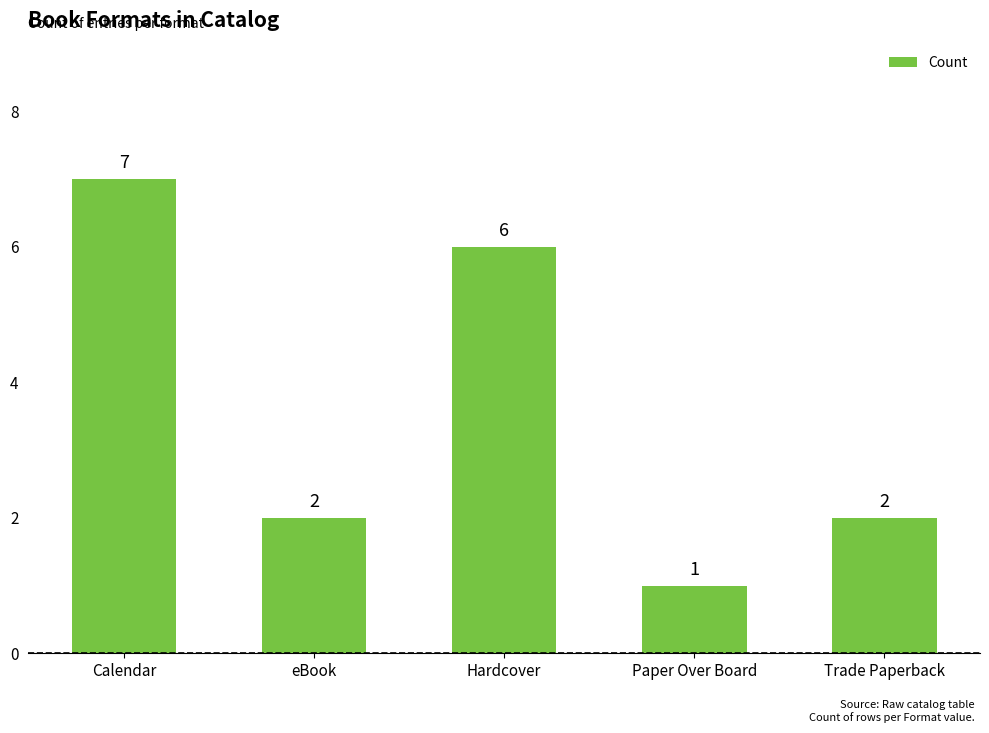

What is the sum of the values at Trade Paperback and Hardcover?

8